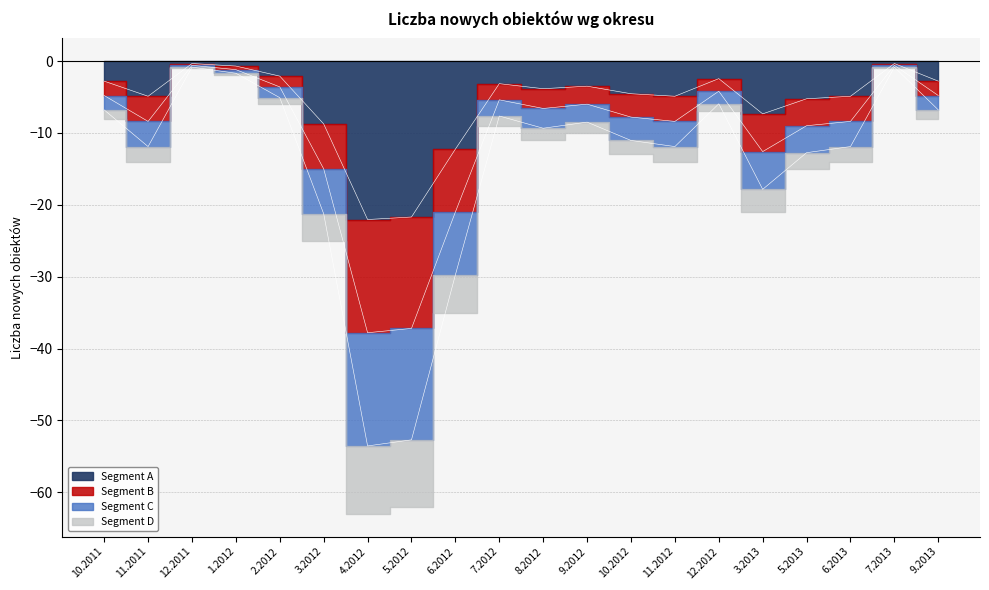

Does the chart display data point markers on the line(s)?

No